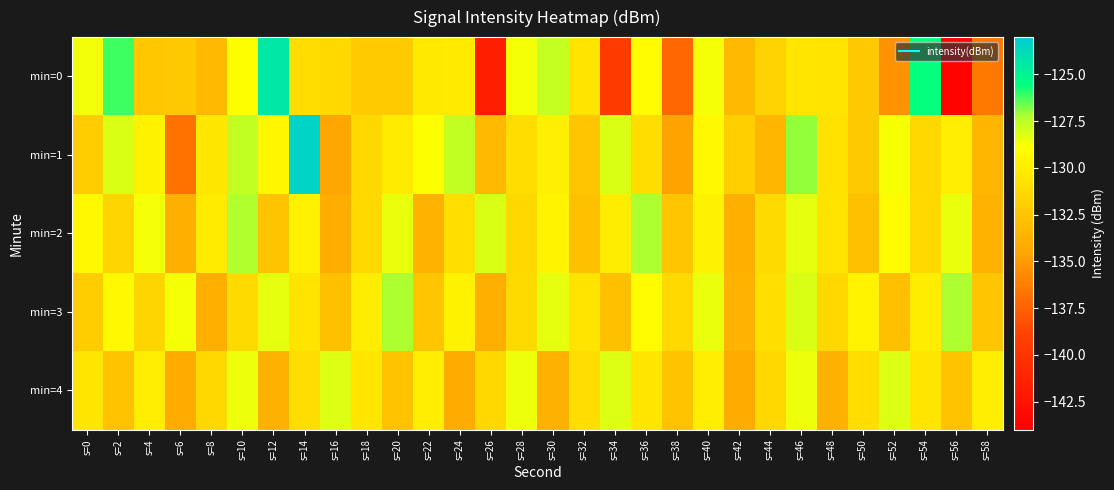

At how many categories does at least one series exceed -141?

30